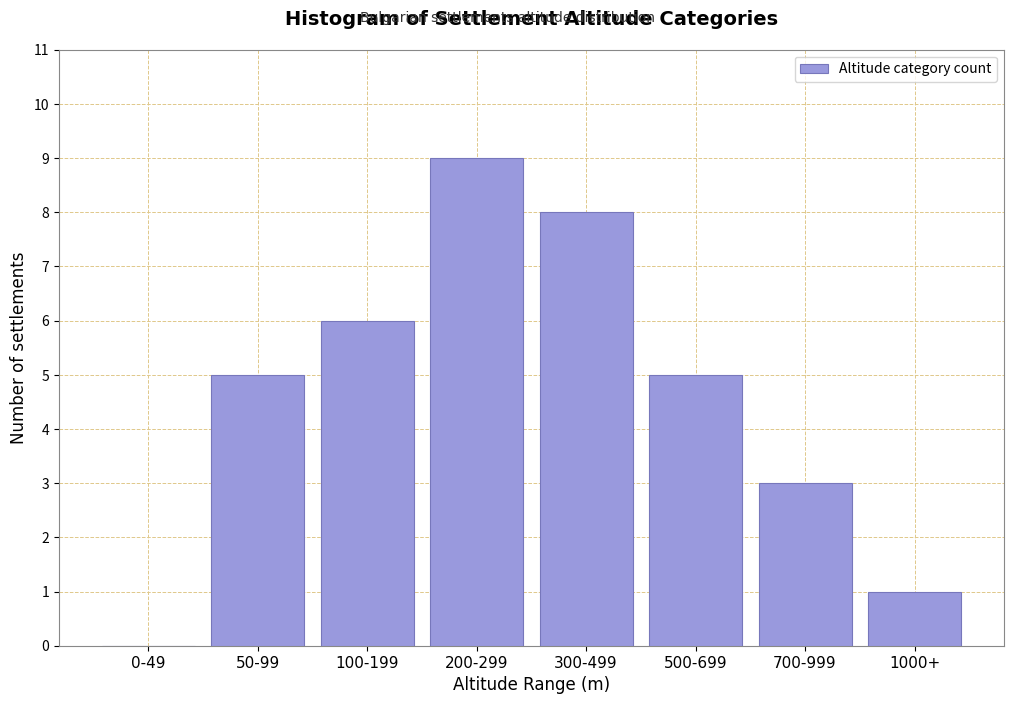

Reading left to right, what are all the values shown in this chart?

0-49=0	50-99=5	100-199=6	200-299=9	300-499=8	500-699=5	700-999=3	1000+=1